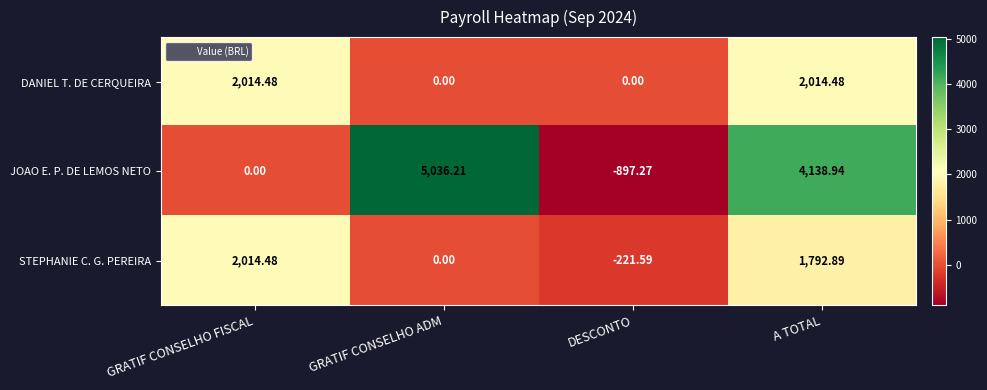

At which label does JOAO E. P. DE LEMOS NETO first exceed 4138?

GRATIF CONSELHO ADM